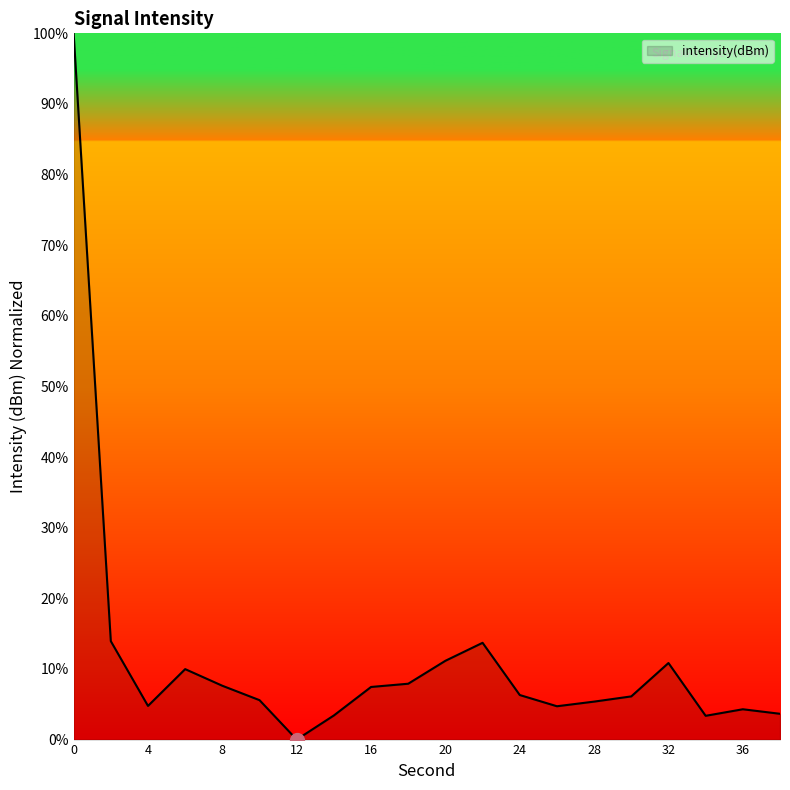

What is the difference between the maximum and minimum values?

100.0